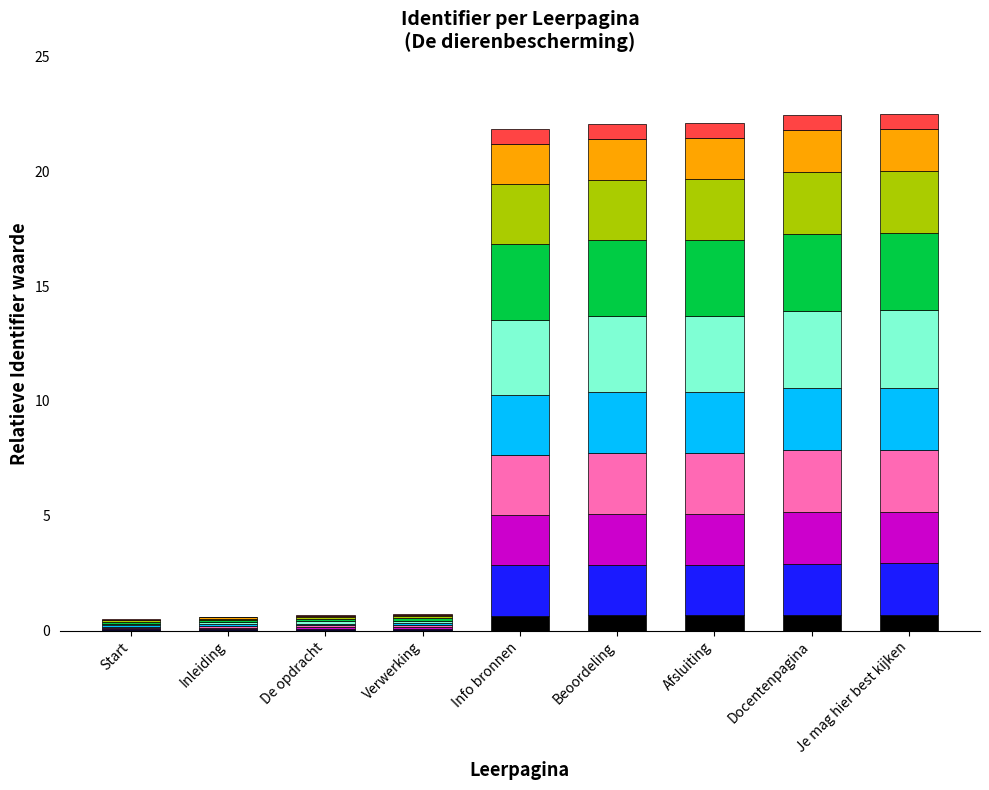

What is the total value across all series at Docentenpagina?

22.5